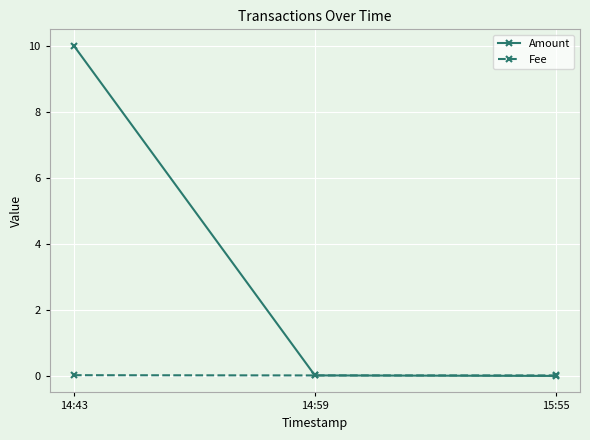

The Fee series shows 0.0 at 14:59. True or false?

True